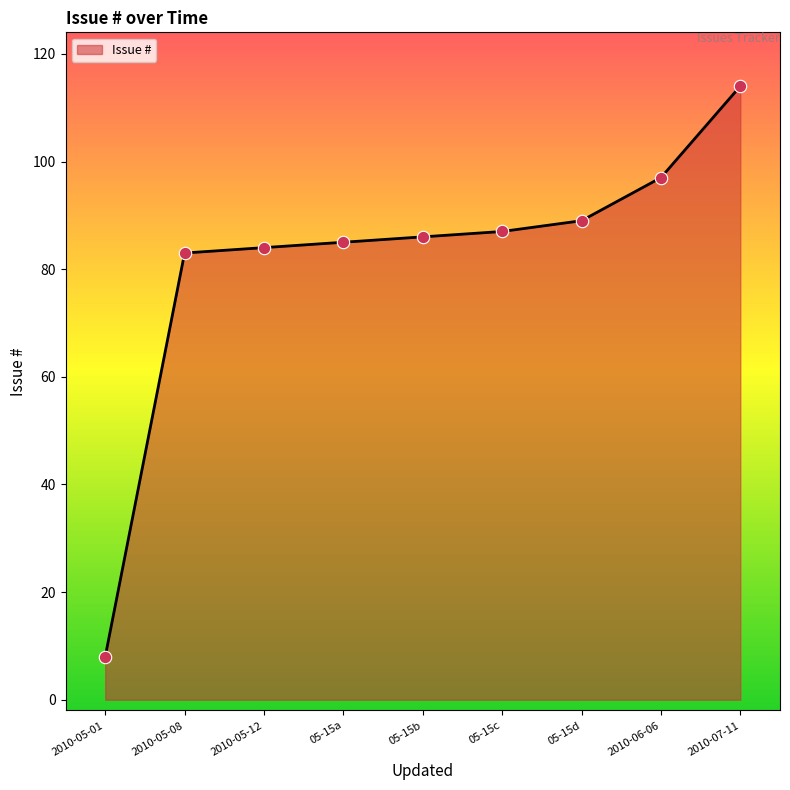

What is the ratio of the value at 2010-05-12 to the value at 2010-05-08?

1.0